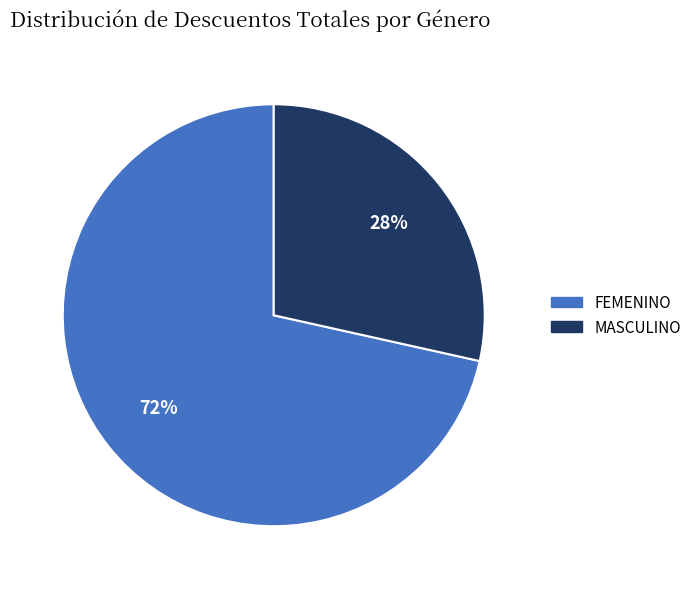

To the nearest percent, what is the combined percentage of MASCULINO and FEMENINO?

100%